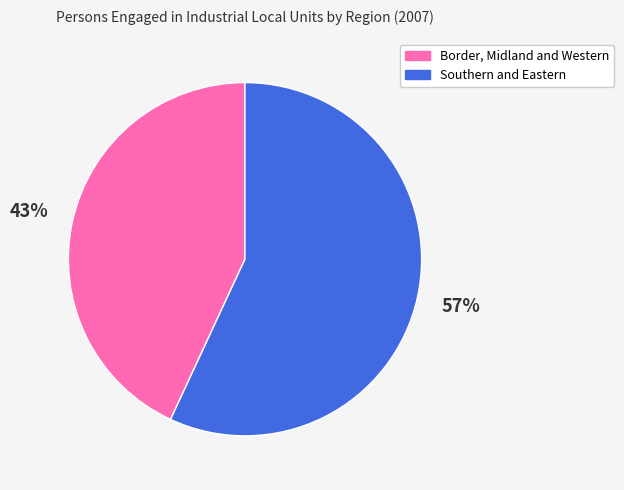

Which category has the biggest portion of the pie?

Southern and Eastern